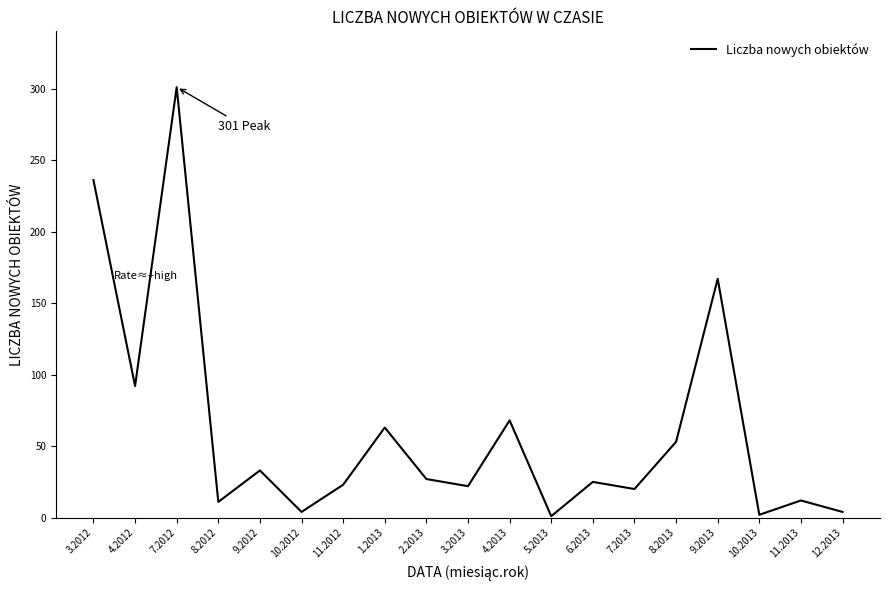

Which label corresponds to the largest value in the chart?

7.2012